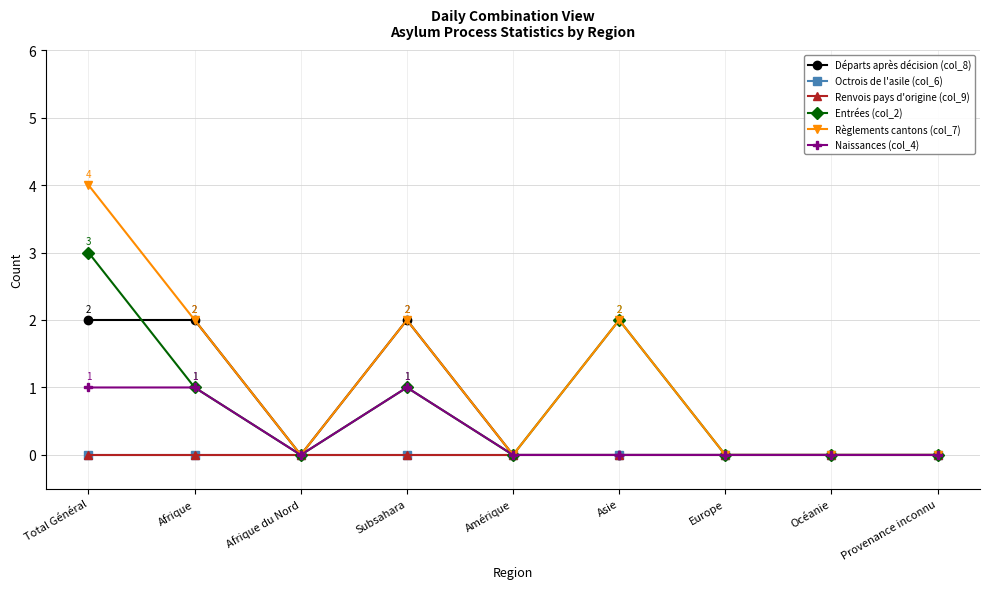

Does the chart have visible grid lines?

Yes